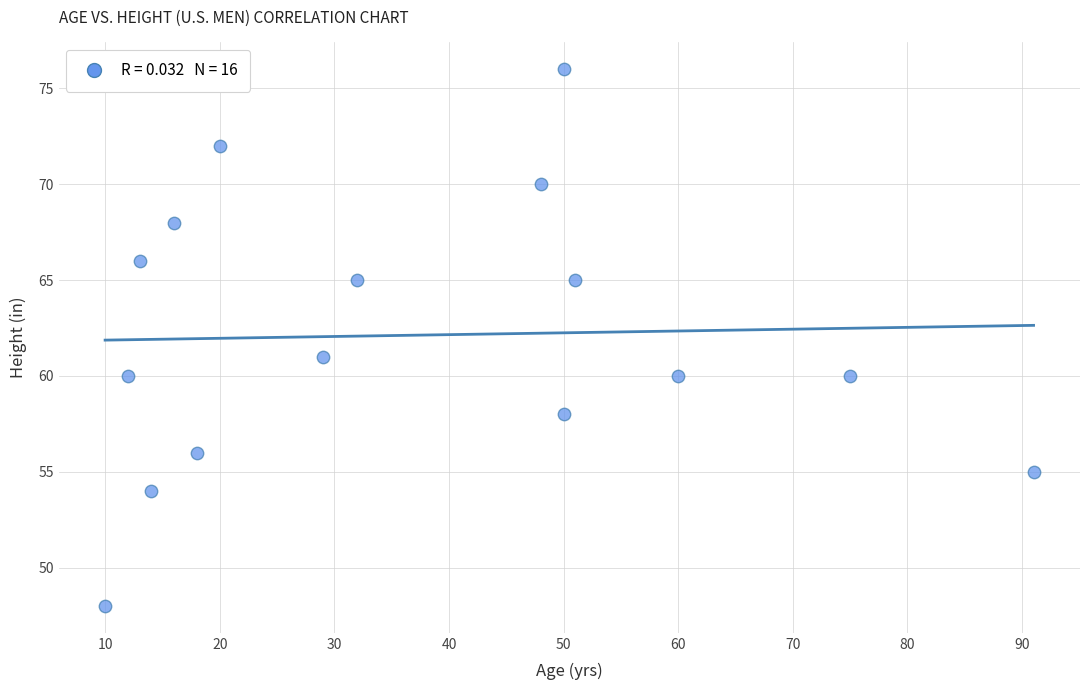

What Y value in the scatter plot is closest to 62?

61